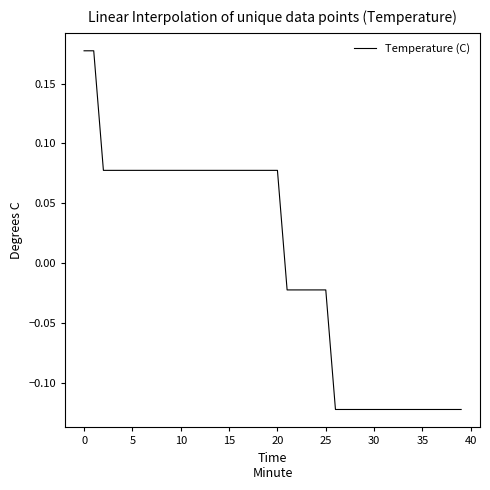

Is this an area chart (filled region under the line)?

No